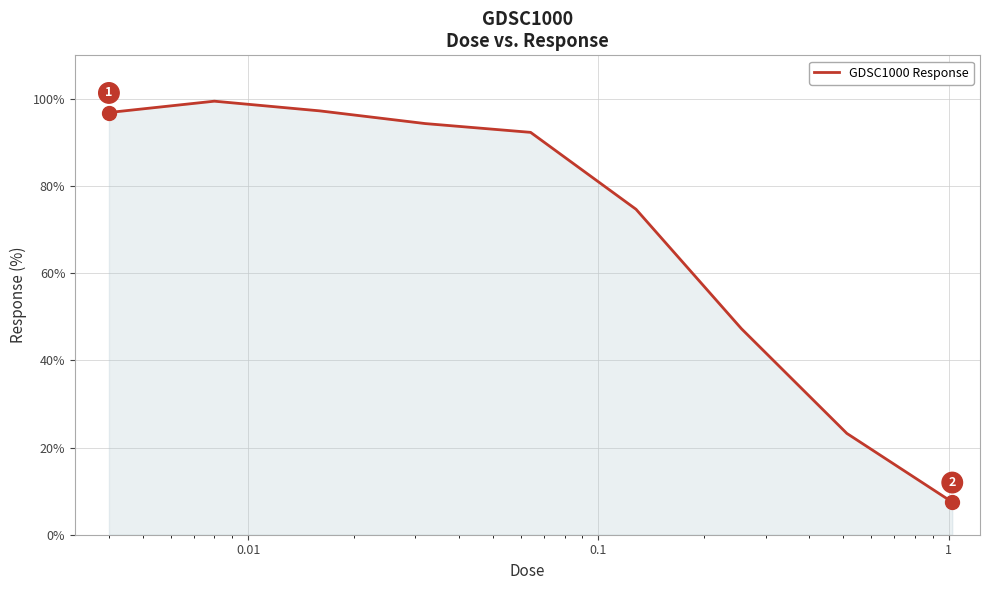

What is the greatest value displayed?

99.5